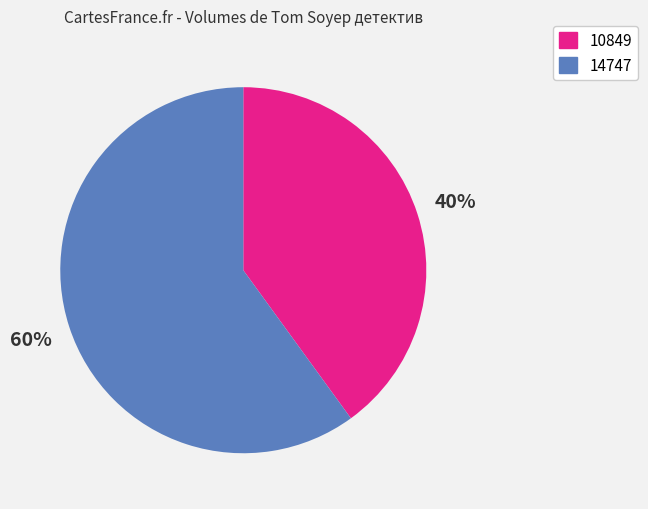

Is there a majority slice in this chart?

Yes